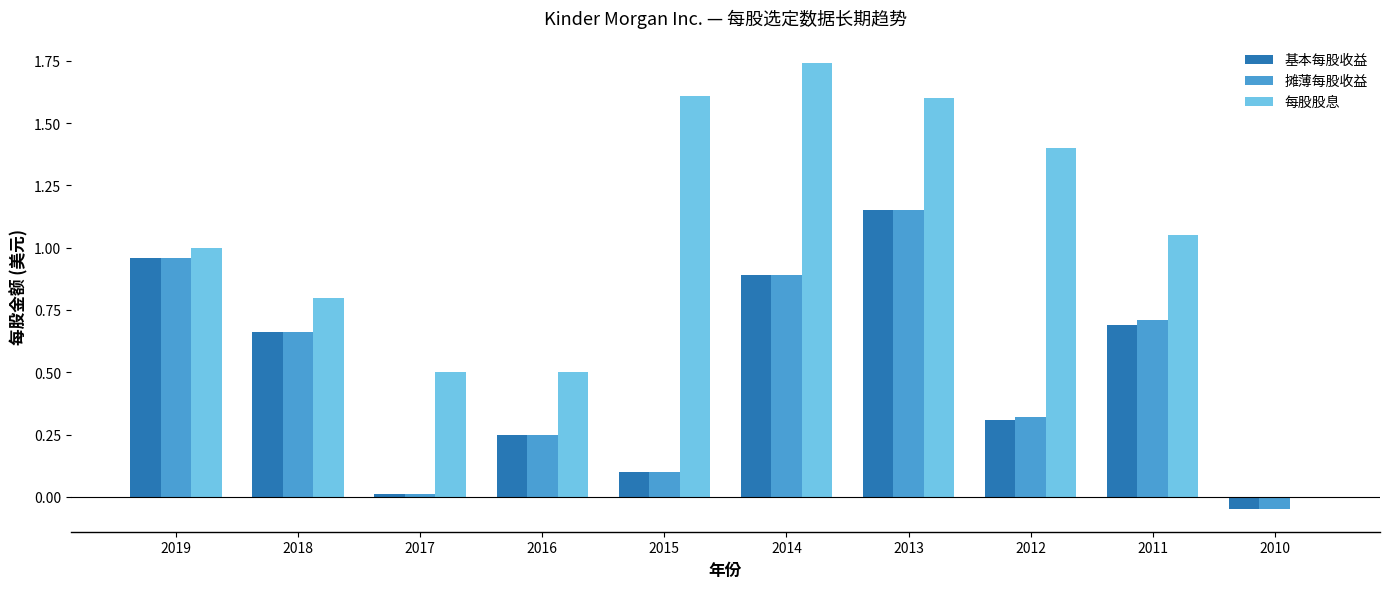

How many groups of bars are there?

10